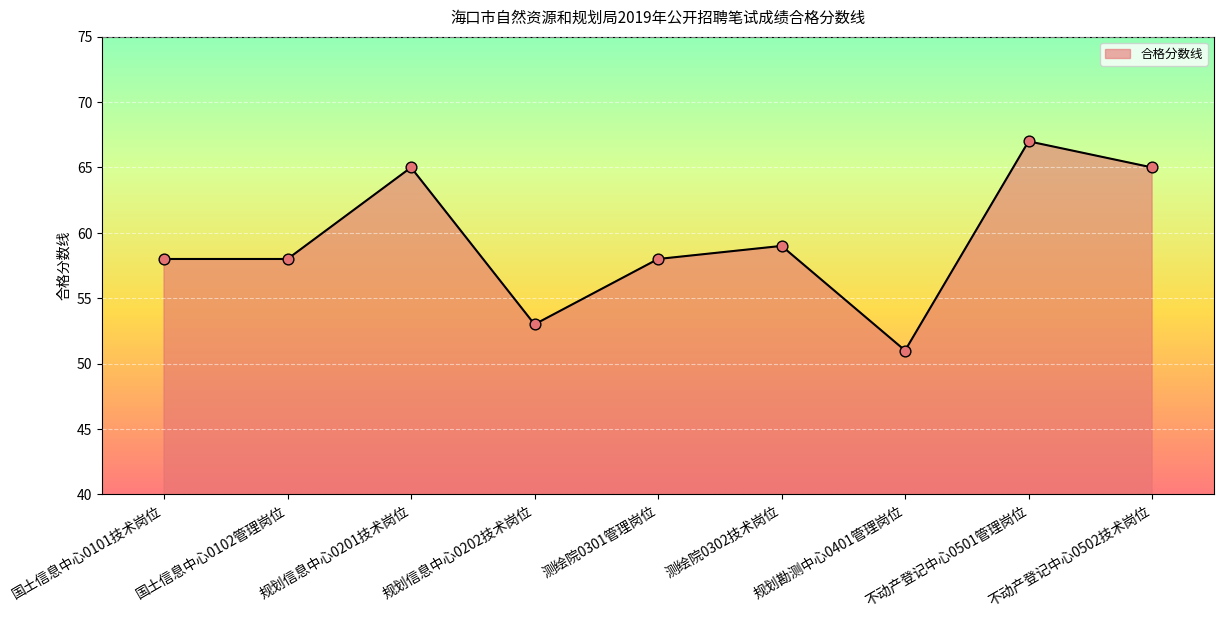

What is the change in value from 测绘院0301管理岗位 to 测绘院0302技术岗位?

+1